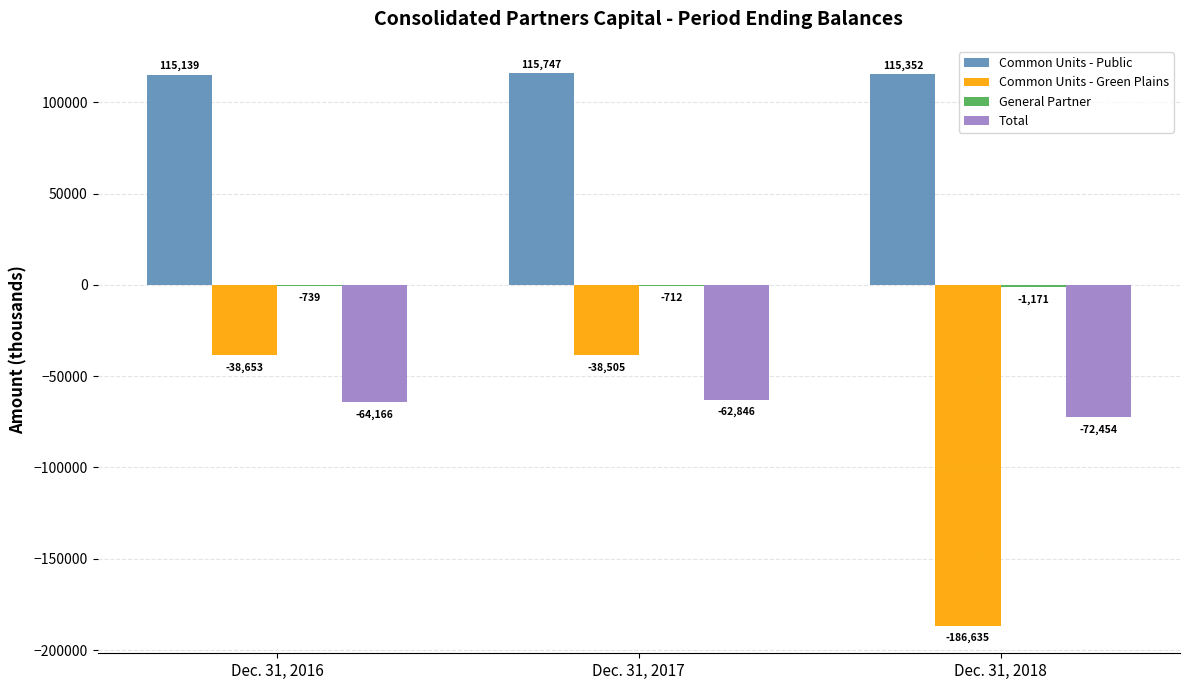

Is the value of Common Units - Green Plains at Dec. 31, 2017 greater than the value of Common Units - Public at Dec. 31, 2016?

No